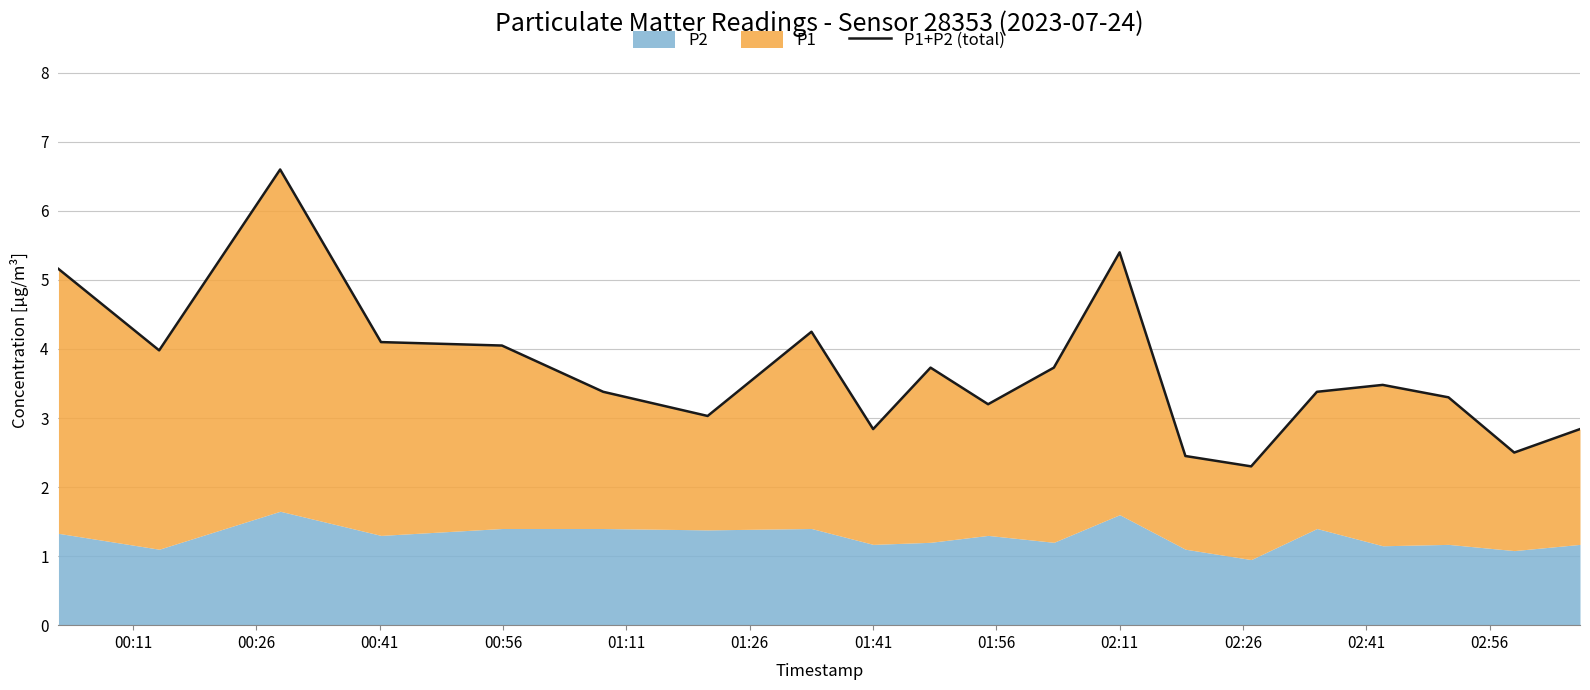

How many points are lower than both their immediate neighbors (excluding endpoints)?

6